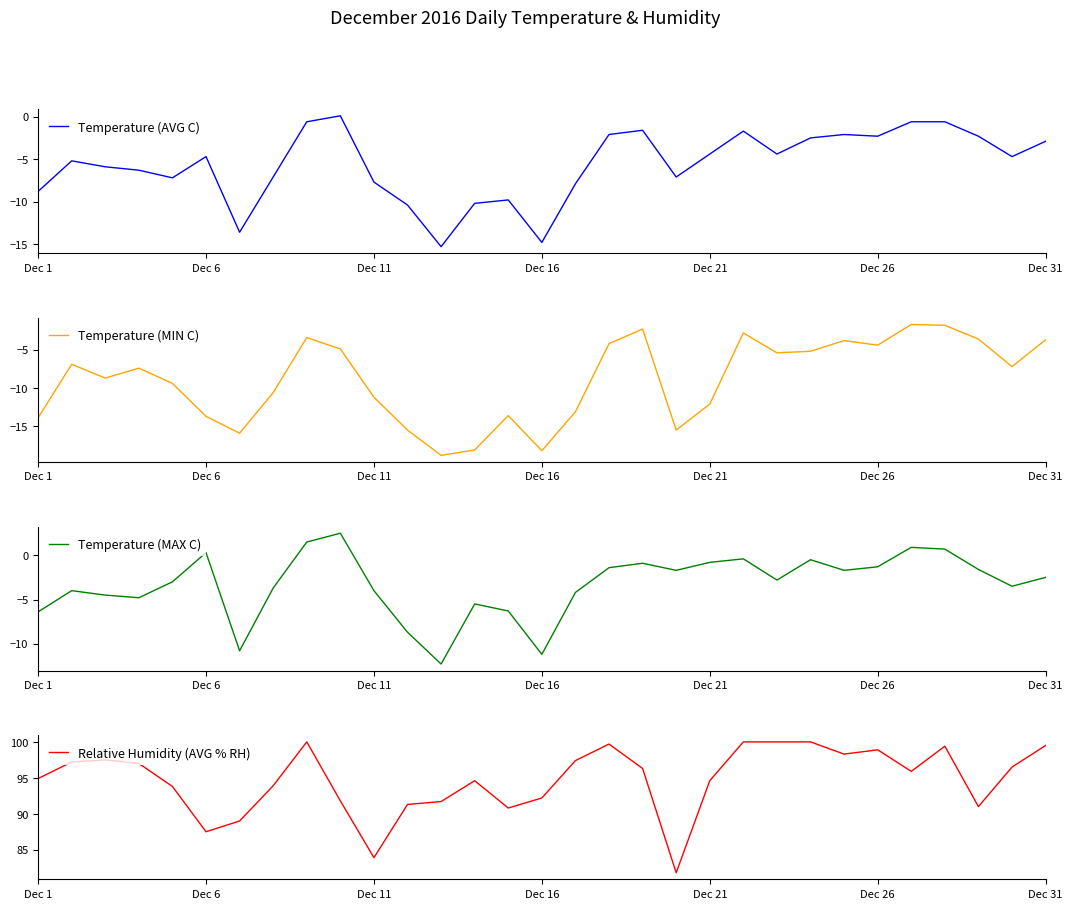

Count the number of categories in the chart.

31